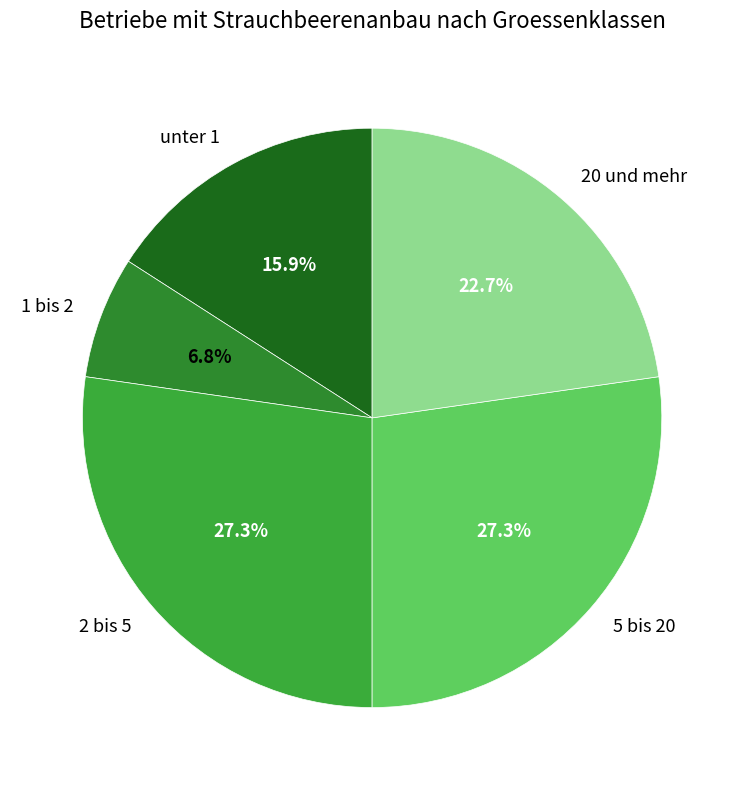

How many slices are in this pie chart?

5